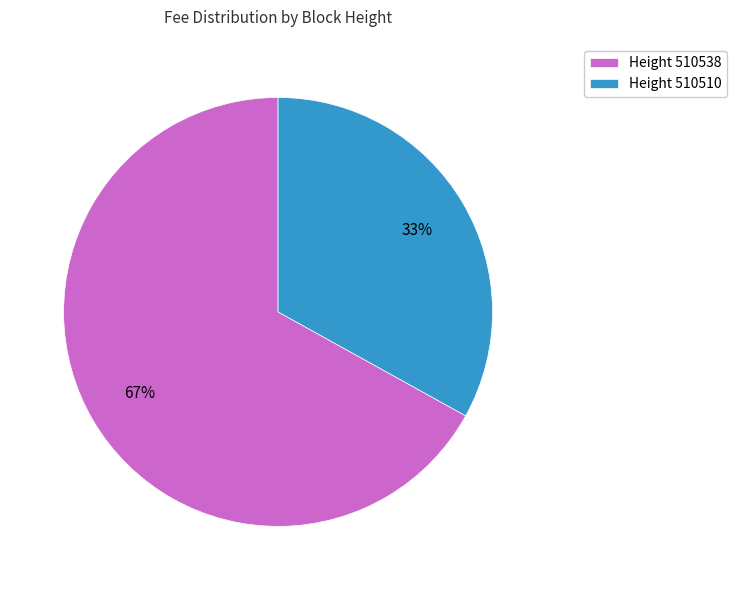

What percentage is the Height 510538 slice, to the nearest percent?

67%